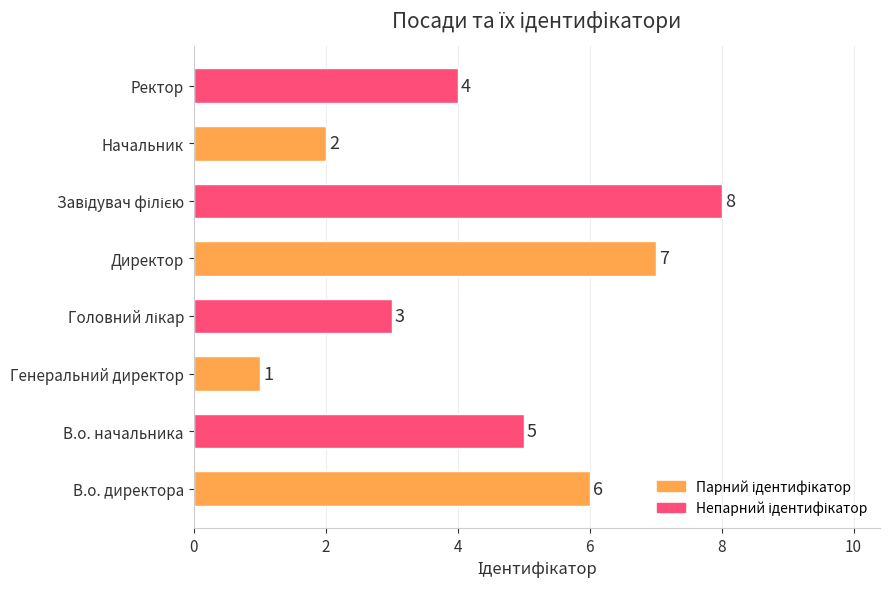

The value at Ректор is 4. True or false?

True